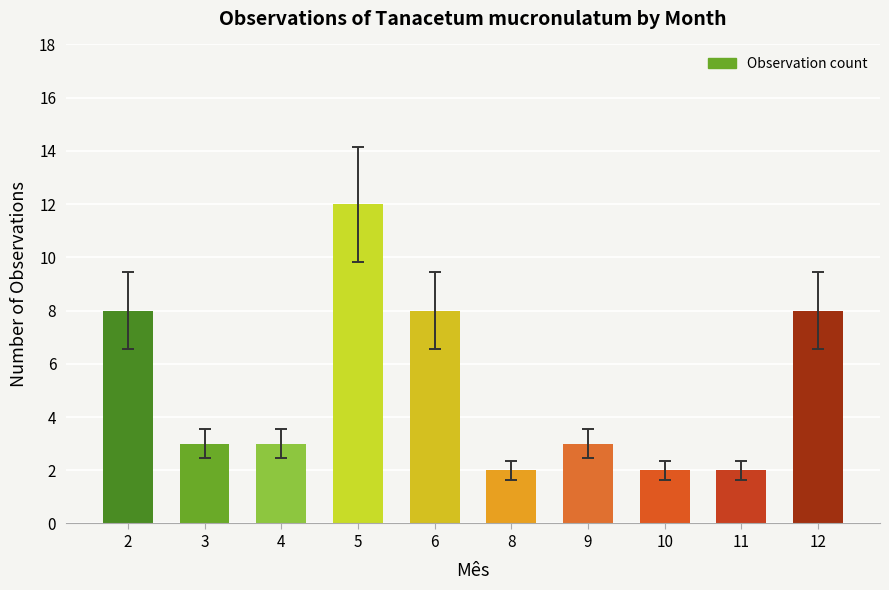

What is the greatest value displayed?

12